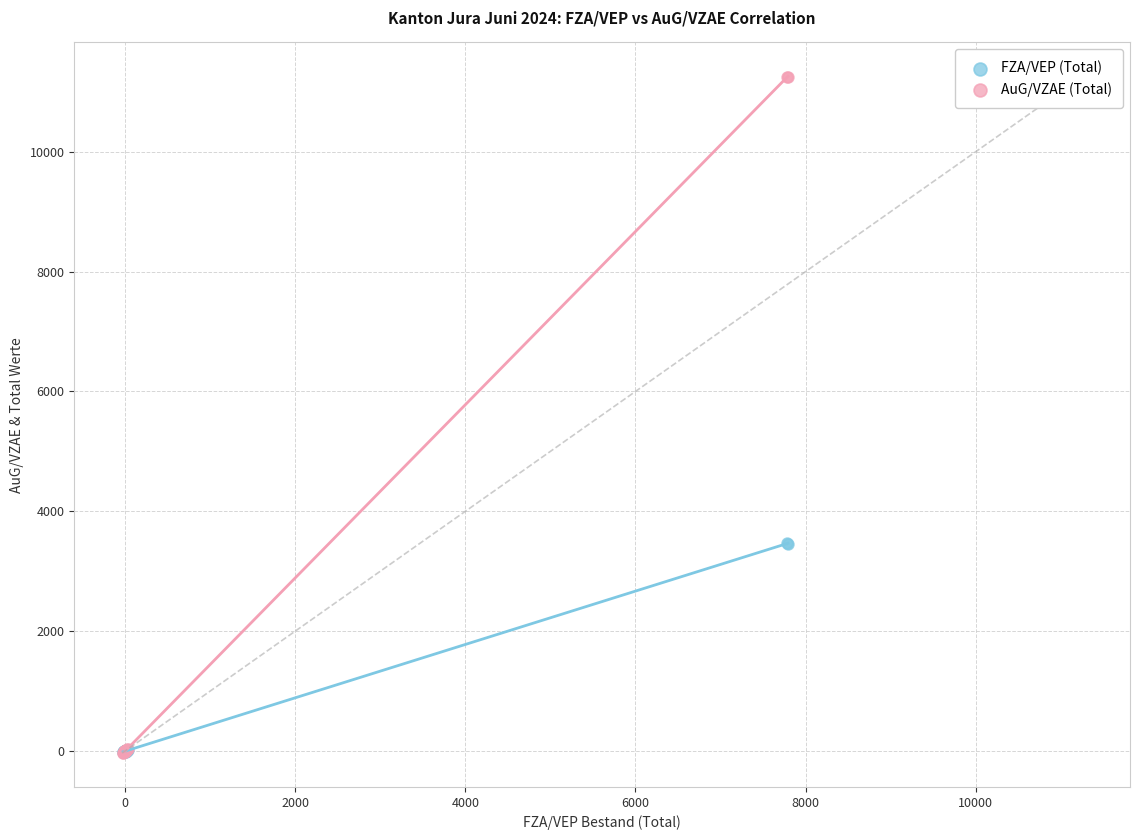

What are all the series names shown in the legend?

FZA/VEP (Total), AuG/VZAE (Total)